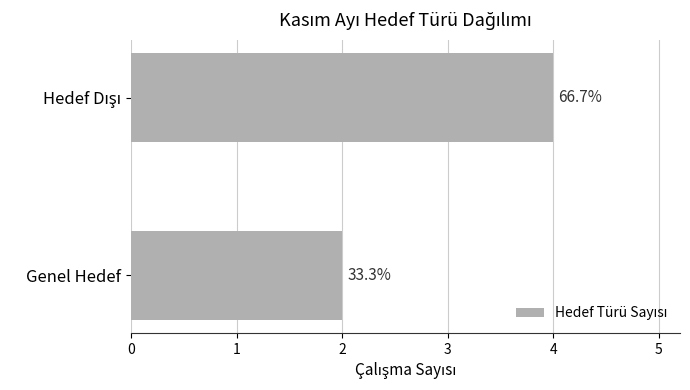

What is the minimum value shown in the chart?

2